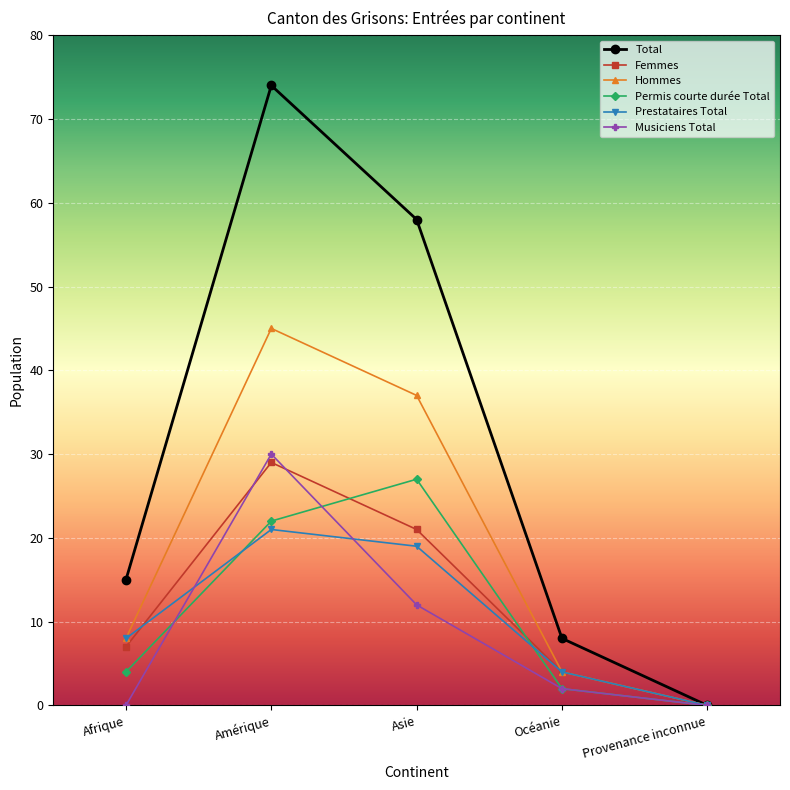

Rank the categories by Hommes value from highest to lowest.

Amérique, Asie, Afrique, Océanie, Provenance inconnue